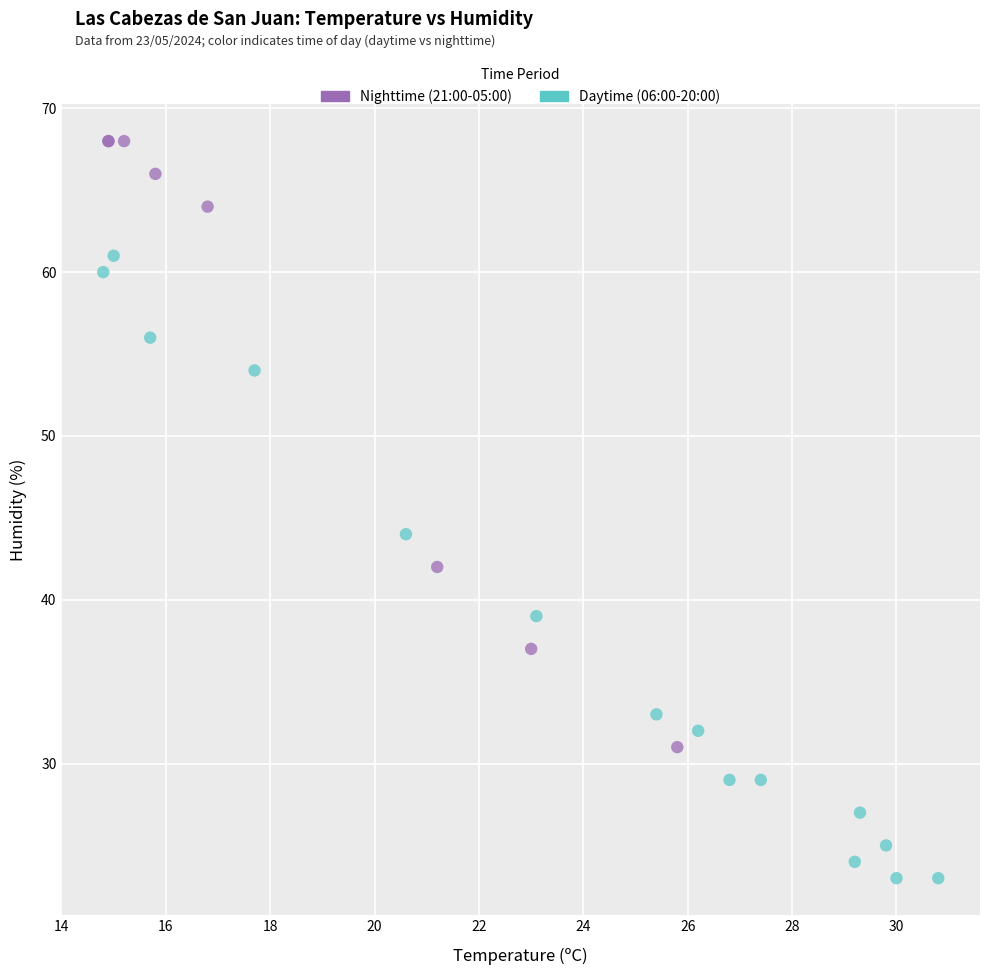

Which series contains the highest Y value?

Nighttime (21:00-05:00)